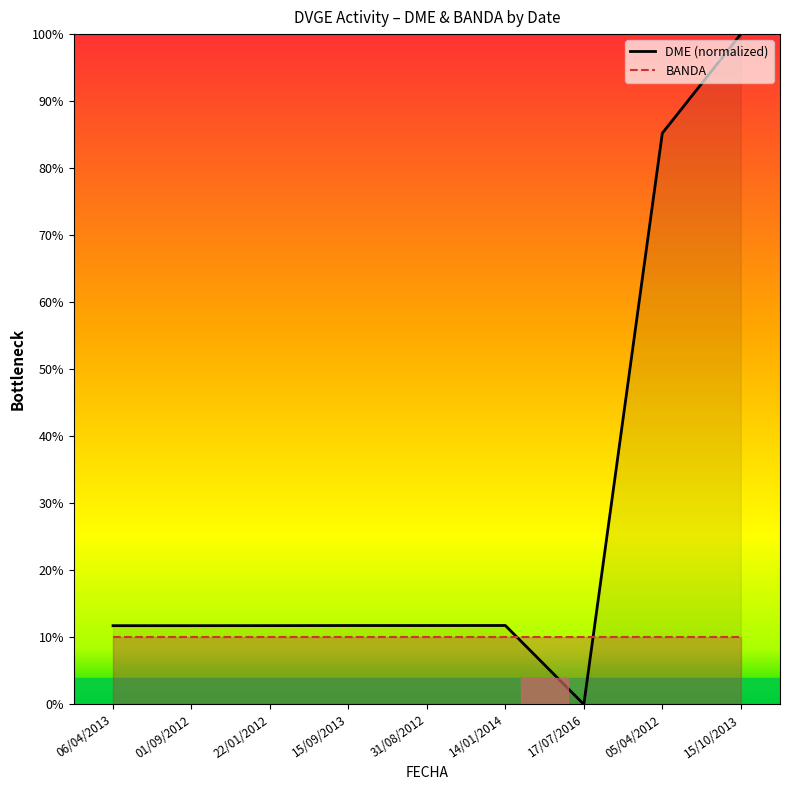

Rank the categories by value from lowest to highest.

17/07/2016, 06/04/2013, 01/09/2012, 22/01/2012, 15/09/2013, 31/08/2012, 14/01/2014, 05/04/2012, 15/10/2013